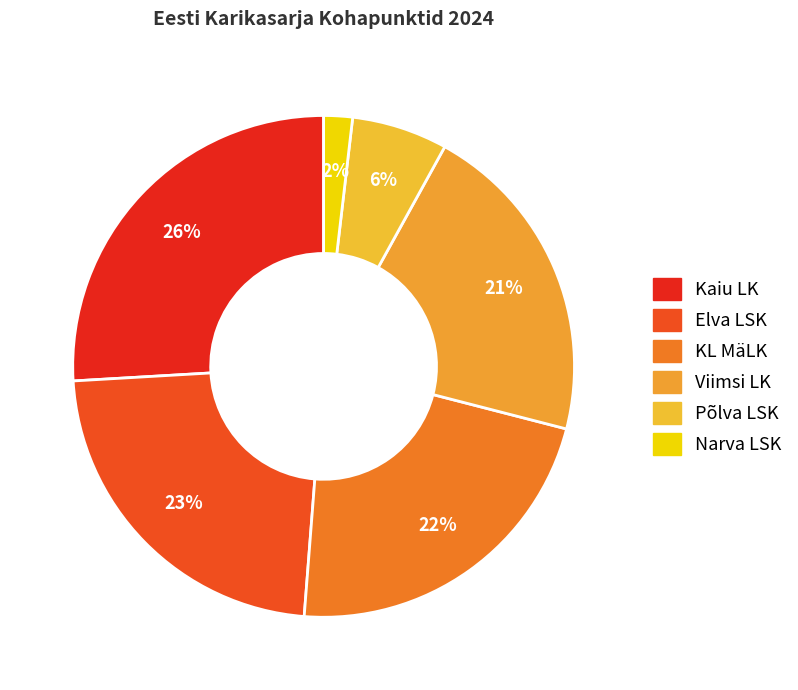

How many segments does this pie chart have?

6